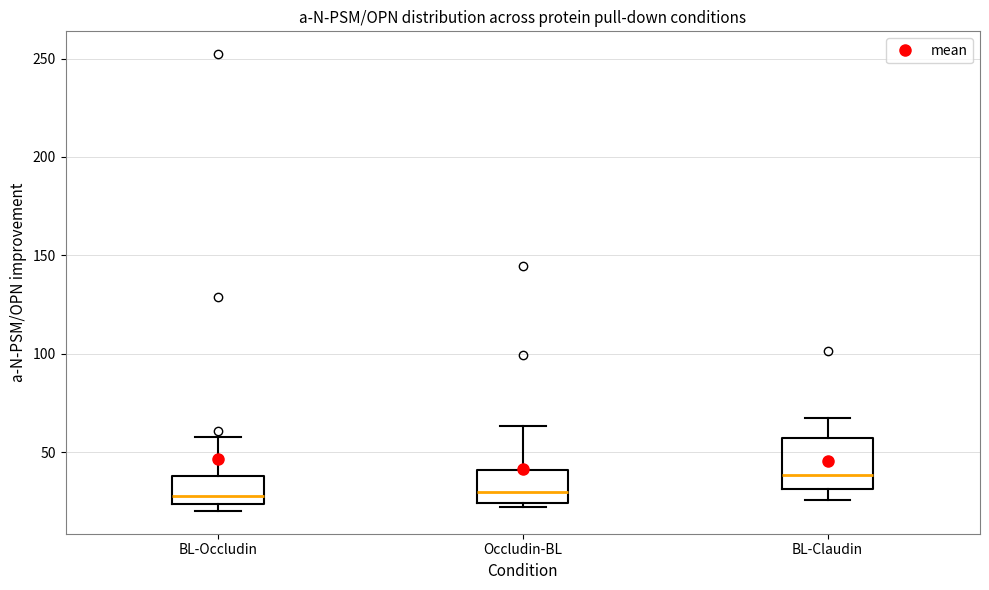

Which box has the highest median line?

BL-Claudin